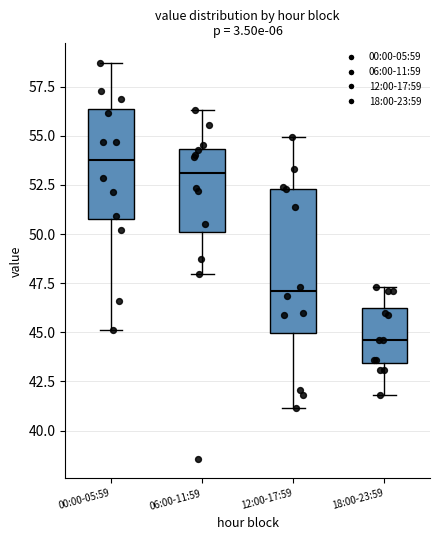

Reading left to right, read every box against the y-axis: the position of its median line, the range the box covers, and the ends of its whiskers. The values are not printed on the chart, so give them approximately, as read against the axis.

00:00-05:59: median 54.0, box 51.0 to 56.5, whiskers 45.0 to 58.5
06:00-11:59: median 53.0, box 50.0 to 54.5, whiskers 48.0 to 56.5
12:00-17:59: median 47.0, box 45.0 to 52.5, whiskers 41.0 to 55.0
18:00-23:59: median 44.5, box 43.5 to 46.5, whiskers 42.0 to 47.5